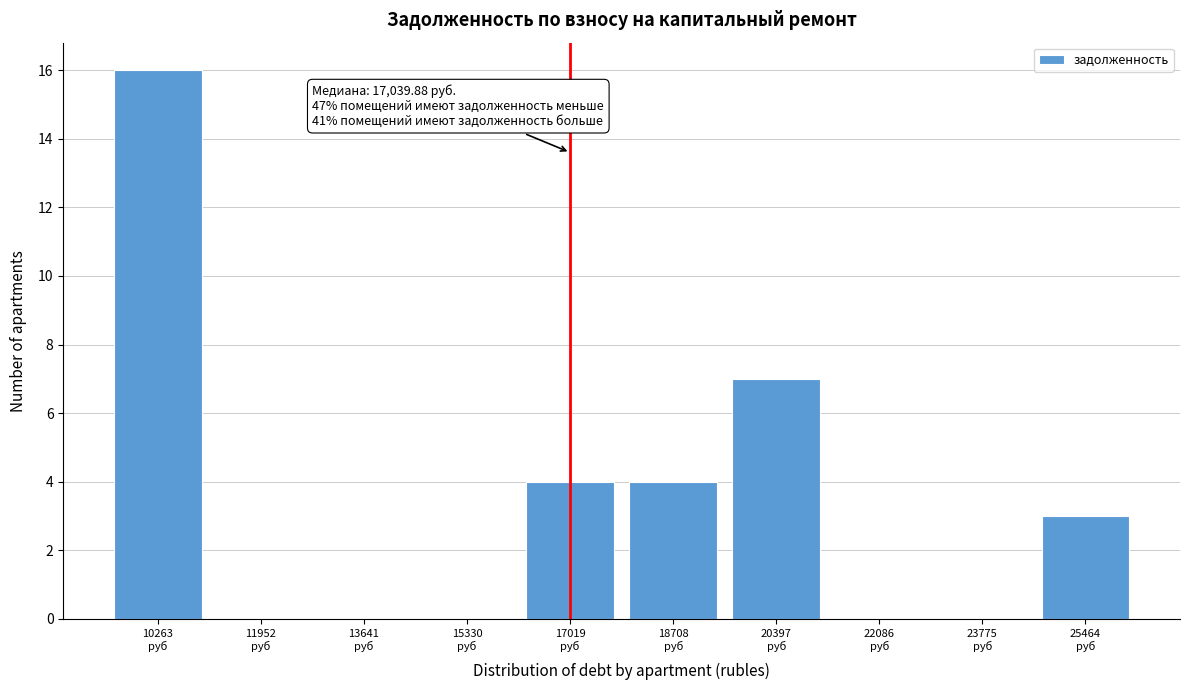

What is the sum of all values?

34